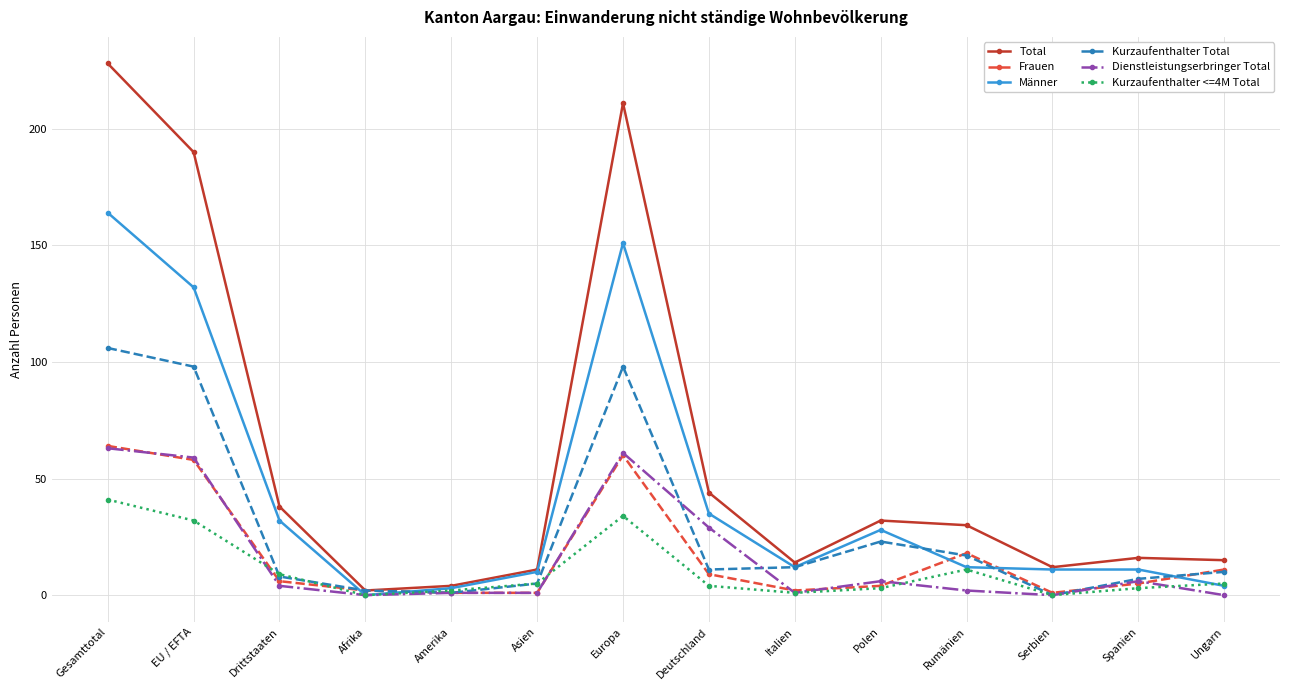

At which category does Kurzaufenthalter Total reach its first local peak?

Europa